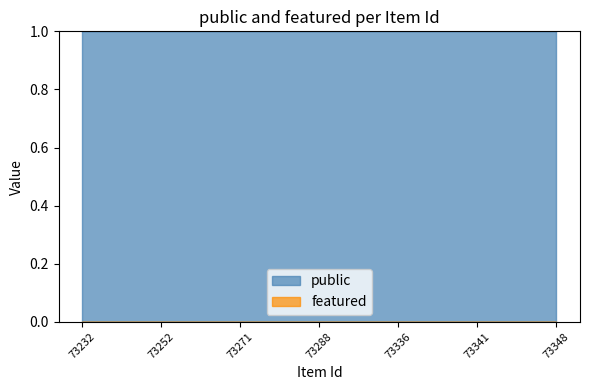

True or false: featured and public cross at least once.

False